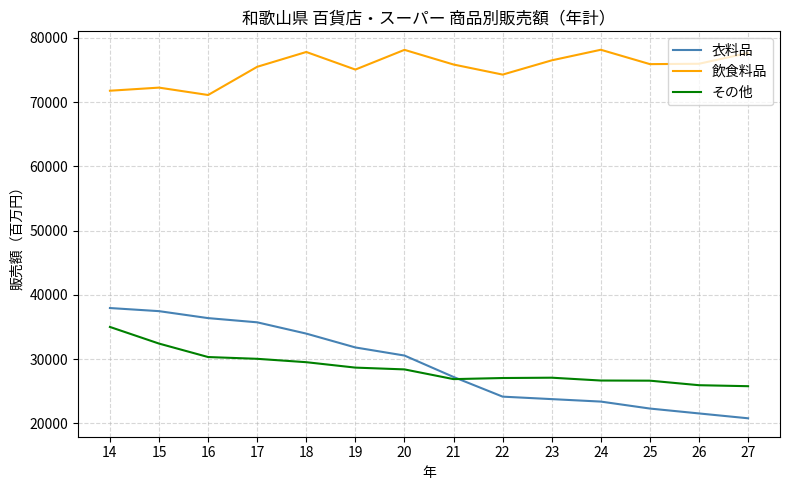

How many series are shown in this chart?

3